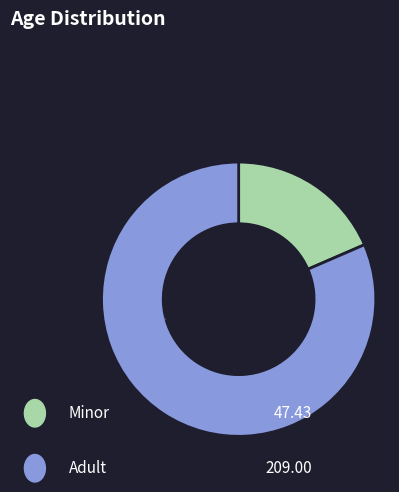

To the nearest percent, what is the average slice percentage?

50%